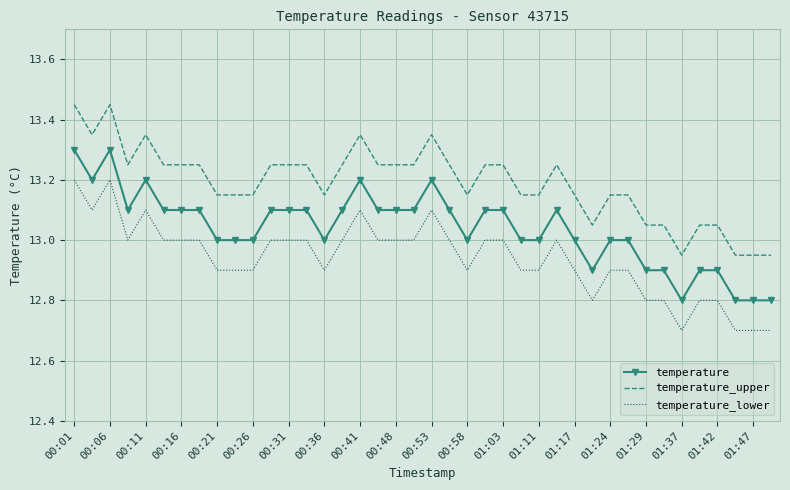

What is the smallest value displayed?

12.7